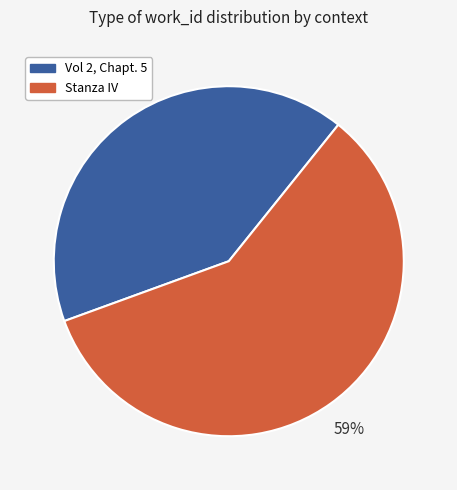

What percentage is the Stanza IV slice, to the nearest percent?

59%